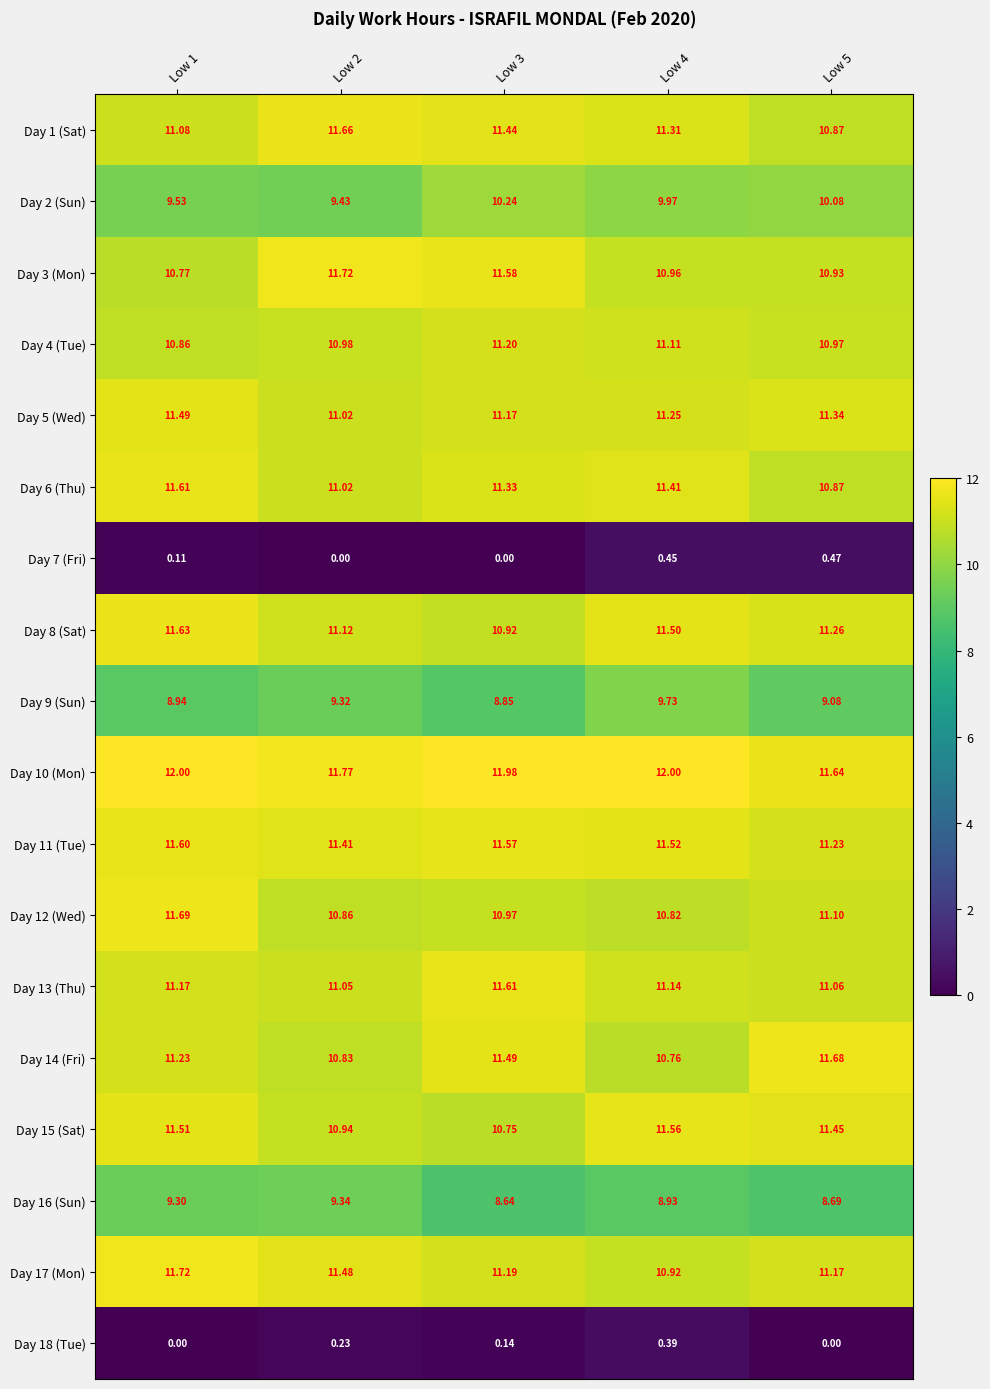

Which series changed the most between Low 1 and Low 4?

Day 12 (Wed)